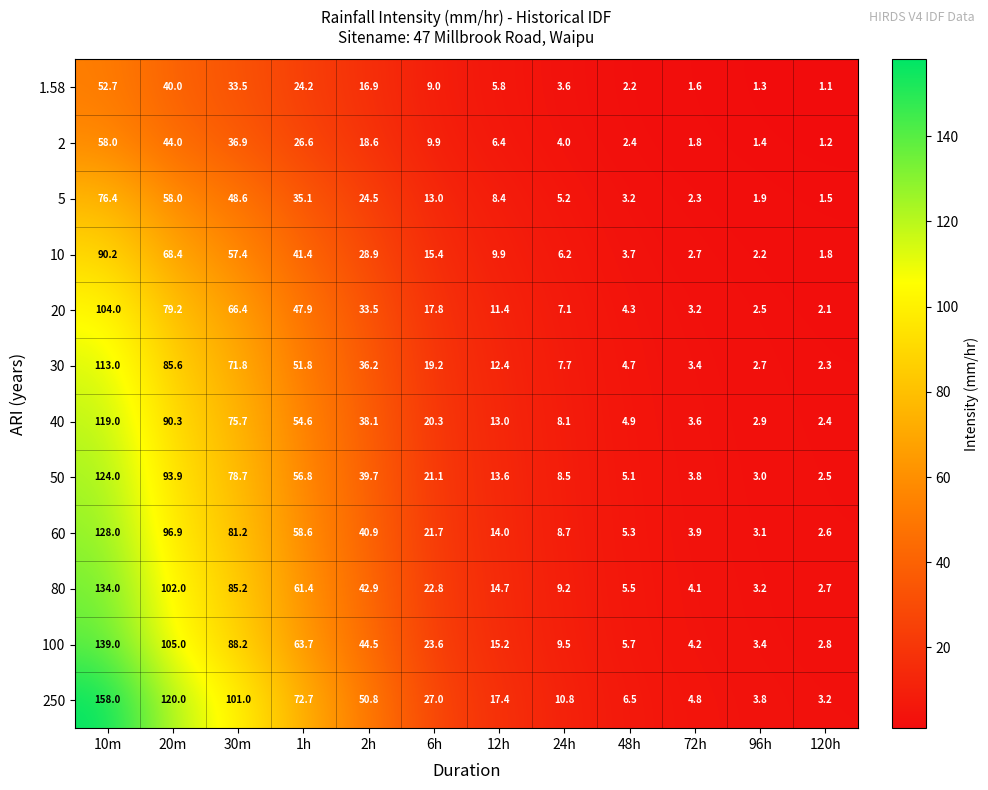

At how many categories does at least one series exceed 64?

4